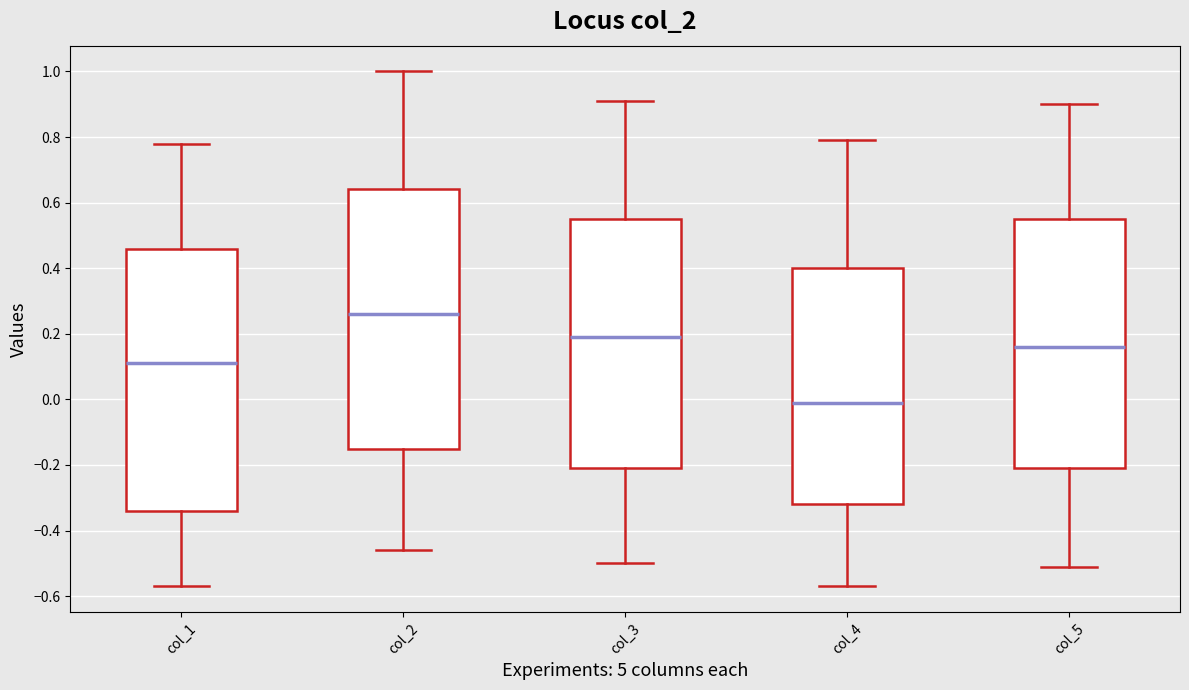

Which box has the highest median line?

col_2